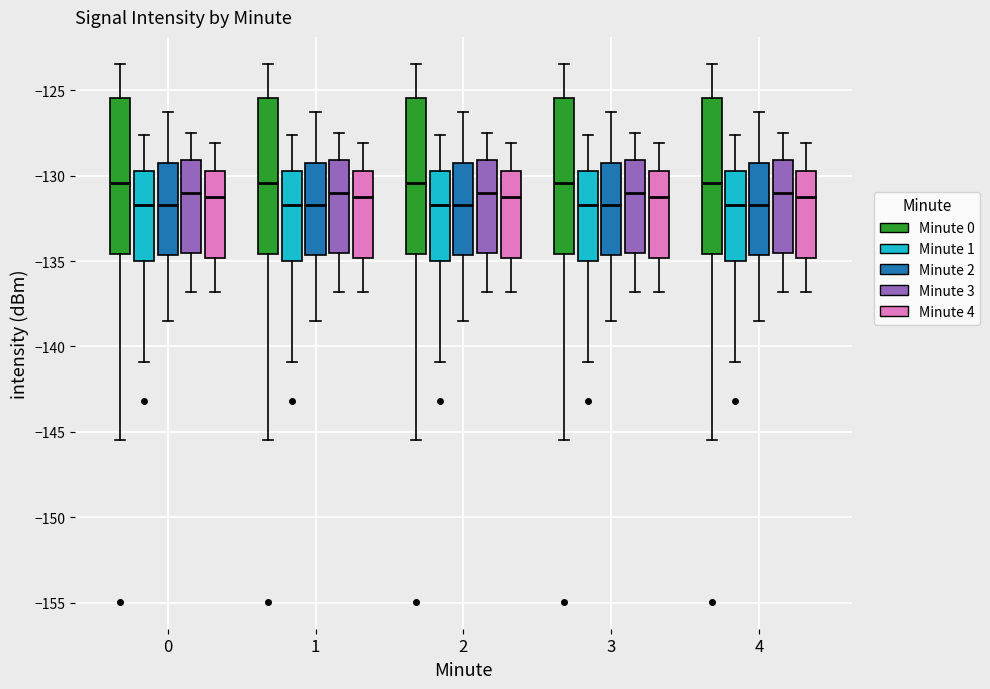

Reading left to right, read every box against the y-axis: the position of its median line, the range the box covers, and the ends of its whiskers. The values are not printed on the chart, so give them approximately, as read against the axis.

0 (Minute 0): median -130.5, box -134.5 to -125.5, whiskers -145.5 to -123.5
0 (Minute 1): median -131.5, box -135.0 to -129.5, whiskers -141.0 to -127.5
0 (Minute 2): median -131.5, box -134.5 to -129.5, whiskers -138.5 to -126.5
0 (Minute 3): median -131.0, box -134.5 to -129.0, whiskers -137.0 to -127.5
0 (Minute 4): median -131.0, box -135.0 to -129.5, whiskers -137.0 to -128.0
1 (Minute 0): median -130.5, box -134.5 to -125.5, whiskers -145.5 to -123.5
1 (Minute 1): median -131.5, box -135.0 to -129.5, whiskers -141.0 to -127.5
1 (Minute 2): median -131.5, box -134.5 to -129.5, whiskers -138.5 to -126.5
1 (Minute 3): median -131.0, box -134.5 to -129.0, whiskers -137.0 to -127.5
1 (Minute 4): median -131.0, box -135.0 to -129.5, whiskers -137.0 to -128.0
2 (Minute 0): median -130.5, box -134.5 to -125.5, whiskers -145.5 to -123.5
2 (Minute 1): median -131.5, box -135.0 to -129.5, whiskers -141.0 to -127.5
2 (Minute 2): median -131.5, box -134.5 to -129.5, whiskers -138.5 to -126.5
2 (Minute 3): median -131.0, box -134.5 to -129.0, whiskers -137.0 to -127.5
2 (Minute 4): median -131.0, box -135.0 to -129.5, whiskers -137.0 to -128.0
3 (Minute 0): median -130.5, box -134.5 to -125.5, whiskers -145.5 to -123.5
3 (Minute 1): median -131.5, box -135.0 to -129.5, whiskers -141.0 to -127.5
3 (Minute 2): median -131.5, box -134.5 to -129.5, whiskers -138.5 to -126.5
3 (Minute 3): median -131.0, box -134.5 to -129.0, whiskers -137.0 to -127.5
3 (Minute 4): median -131.0, box -135.0 to -129.5, whiskers -137.0 to -128.0
4 (Minute 0): median -130.5, box -134.5 to -125.5, whiskers -145.5 to -123.5
4 (Minute 1): median -131.5, box -135.0 to -129.5, whiskers -141.0 to -127.5
4 (Minute 2): median -131.5, box -134.5 to -129.5, whiskers -138.5 to -126.5
4 (Minute 3): median -131.0, box -134.5 to -129.0, whiskers -137.0 to -127.5
4 (Minute 4): median -131.0, box -135.0 to -129.5, whiskers -137.0 to -128.0